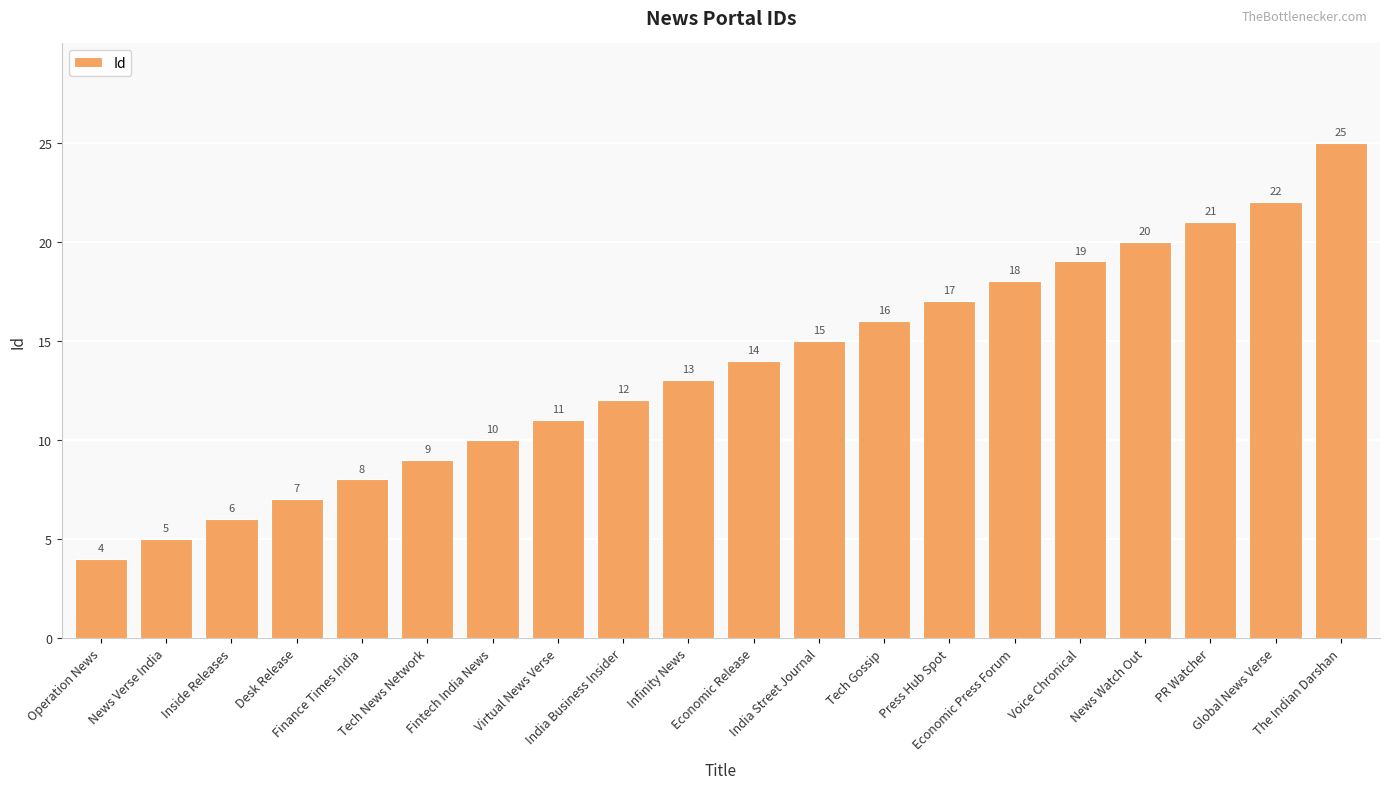

What is the label of the 1st bar from the right?

The Indian Darshan